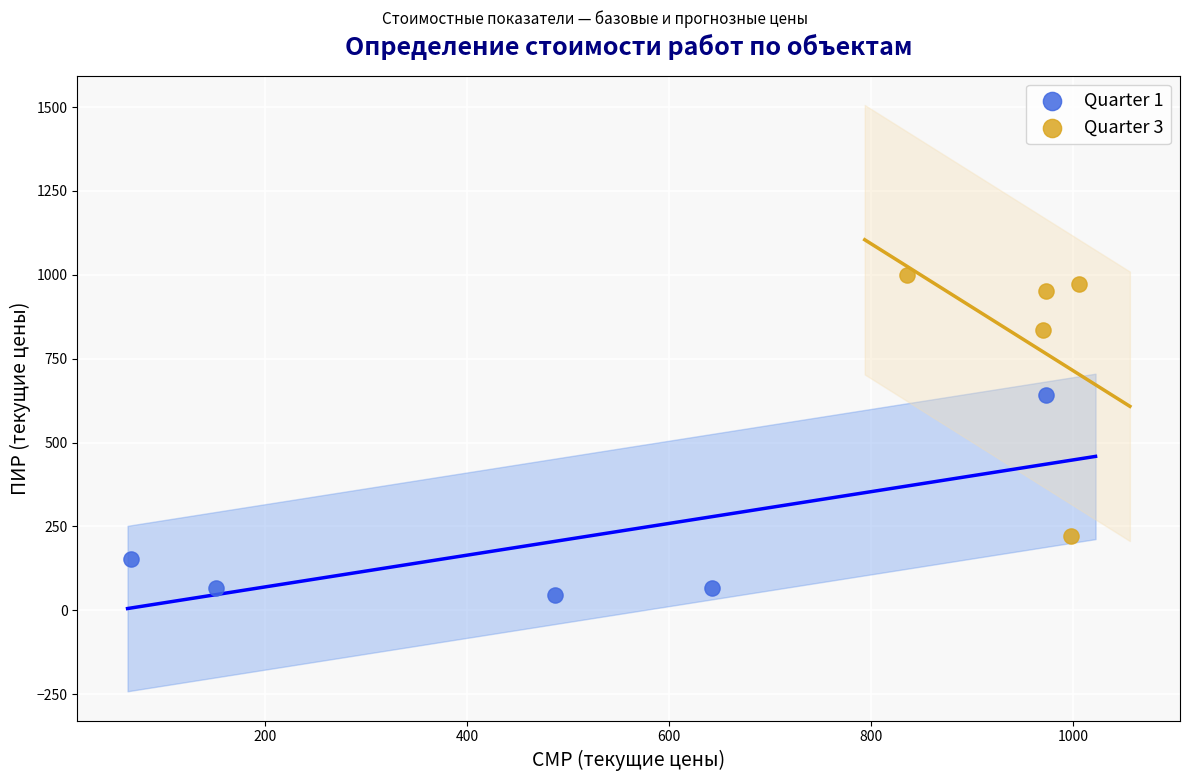

Which series contains the lowest Y value?

Quarter 1